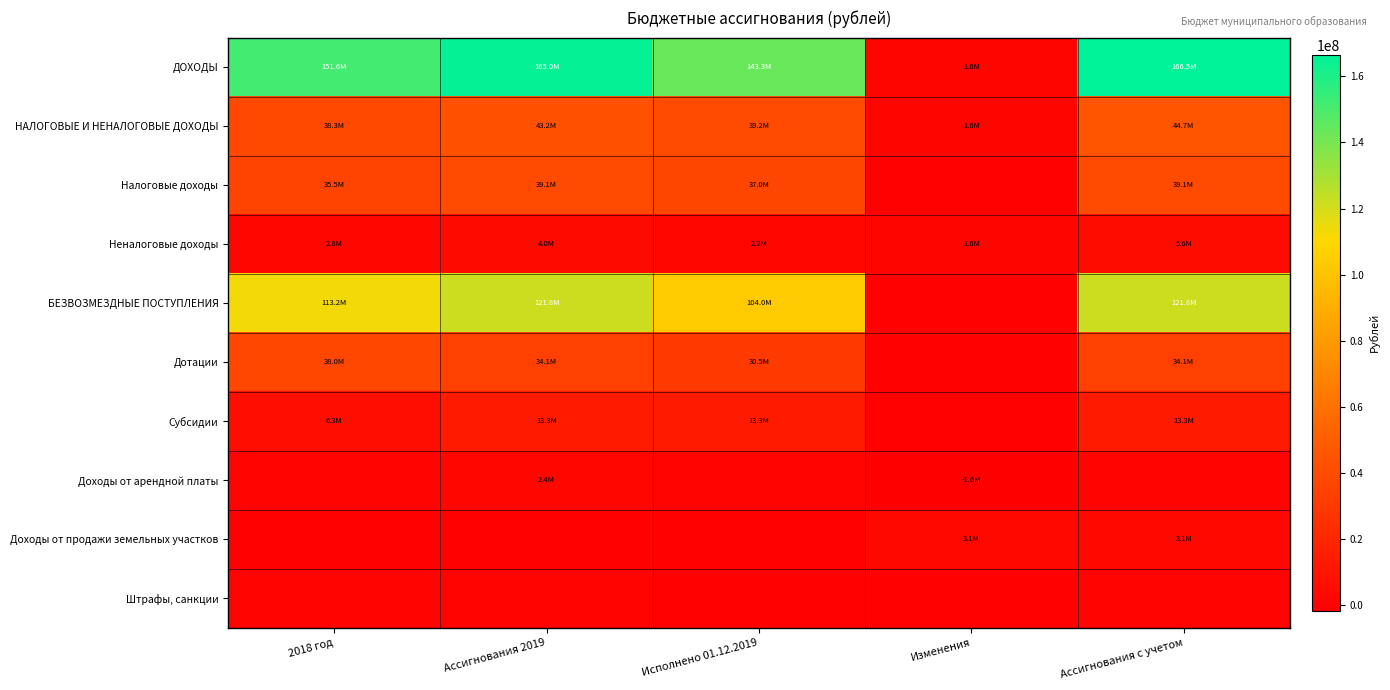

Reading left to right, transcribe all the data shown in this chart.

ДОХОДЫ: 2018 год=151550938.1	Ассигнования 2019=164950580.3	Исполнено 01.12.2019=143264941.4	Изменения=1575346.0	Ассигнования с учетом=166525926.3
НАЛОГОВЫЕ И НЕНАЛОГОВЫЕ ДОХОДЫ: 2018 год=38340739.4	Ассигнования 2019=43160695.0	Исполнено 01.12.2019=39215785.5	Изменения=1575346.0	Ассигнования с учетом=44736041.0
Налоговые доходы: 2018 год=35518410.7	Ассигнования 2019=39149646.0	Исполнено 01.12.2019=36976333.0	Изменения=0.0	Ассигнования с учетом=39149646.0
Неналоговые доходы: 2018 год=2822328.7	Ассигнования 2019=4011049.0	Исполнено 01.12.2019=2239452.5	Изменения=1575346.0	Ассигнования с учетом=5586395.0
БЕЗВОЗМЕЗДНЫЕ ПОСТУПЛЕНИЯ: 2018 год=113210198.8	Ассигнования 2019=121789885.3	Исполнено 01.12.2019=104049155.9	Изменения=0.0	Ассигнования с учетом=121789885.3
Дотации: 2018 год=38016953.5	Ассигнования 2019=34136570.0	Исполнено 01.12.2019=30478996.0	Изменения=0.0	Ассигнования с учетом=34136570.0
Субсидии: 2018 год=6314487.1	Ассигнования 2019=13330507.0	Исполнено 01.12.2019=13330504.4	Изменения=0.0	Ассигнования с учетом=13330507.0
Доходы от арендной платы: 2018 год=876131.8	Ассигнования 2019=2374544.0	Исполнено 01.12.2019=725401.1	Изменения=-1604944.0	Ассигнования с учетом=769600.0
Доходы от продажи земельных участков: 2018 год=270305.4	Ассигнования 2019=0.0	Исполнено 01.12.2019=17746.0	Изменения=3081540.0	Ассигнования с учетом=3081540.0
Штрафы, санкции: 2018 год=416956.5	Ассигнования 2019=378000.0	Исполнено 01.12.2019=334595.2	Изменения=0.0	Ассигнования с учетом=378000.0